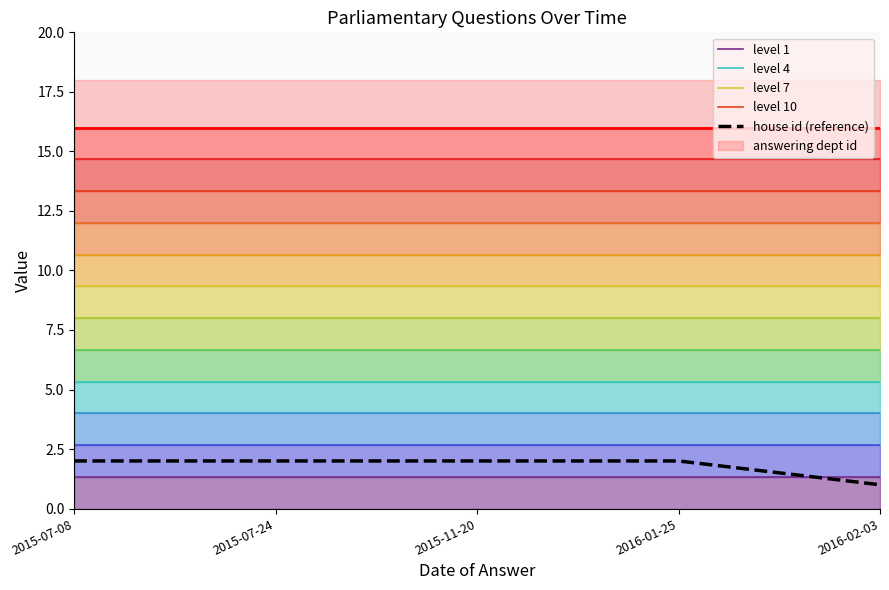

Which category has the lowest value in the level 1 series?

2015-07-08